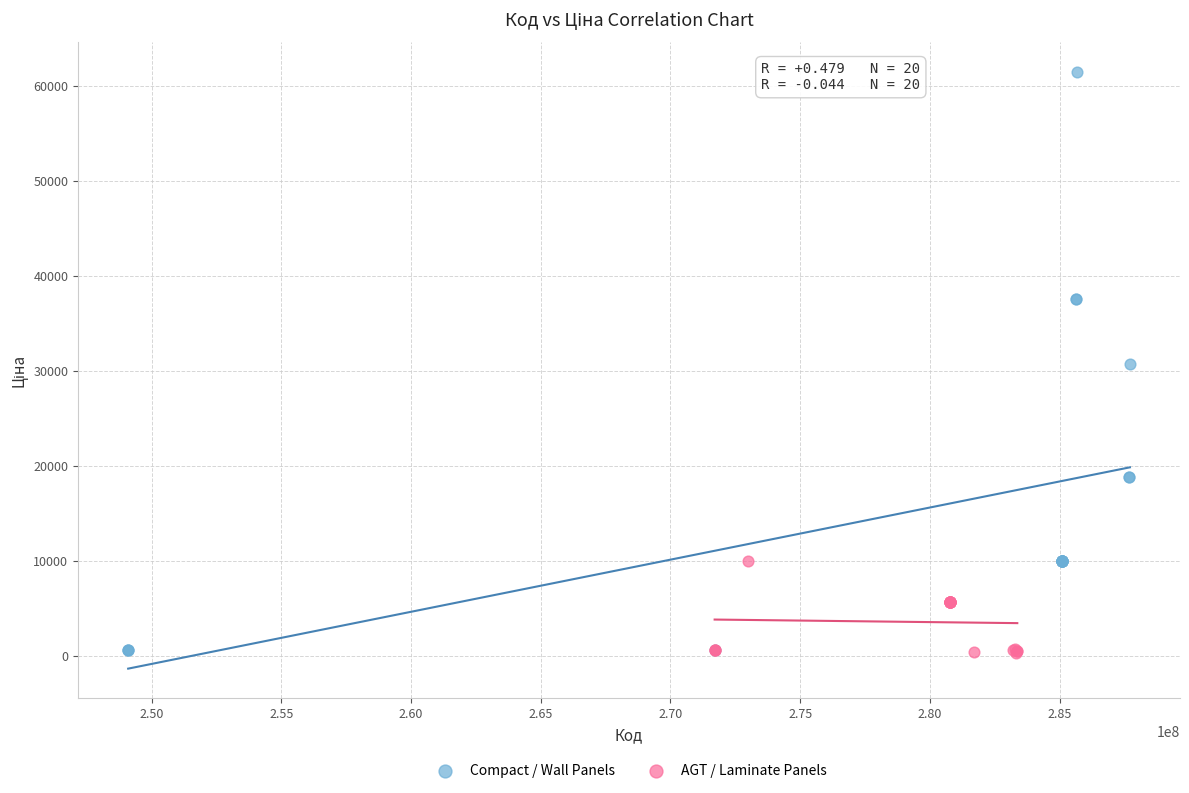

Which series reaches the maximum Y coordinate?

Compact / Wall Panels